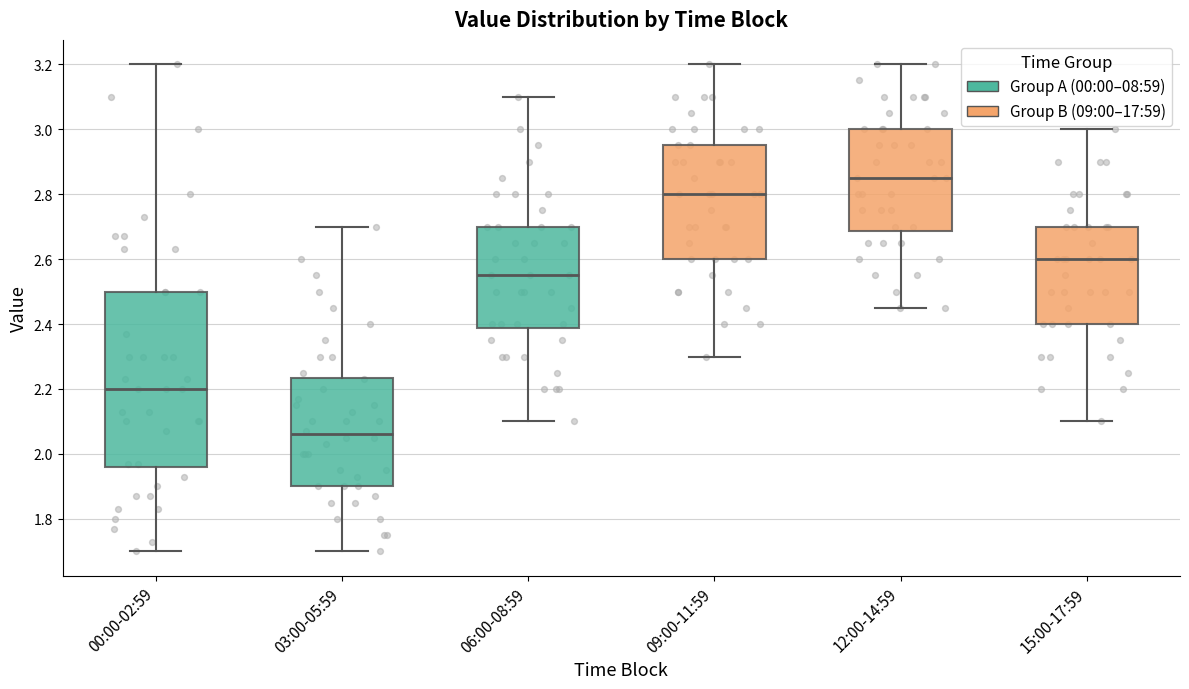

Where does the lower whisker of the box for 00:00-02:59 end on the y-axis? The values are not printed on the chart, so give them approximately, as read against the axis.

1.70